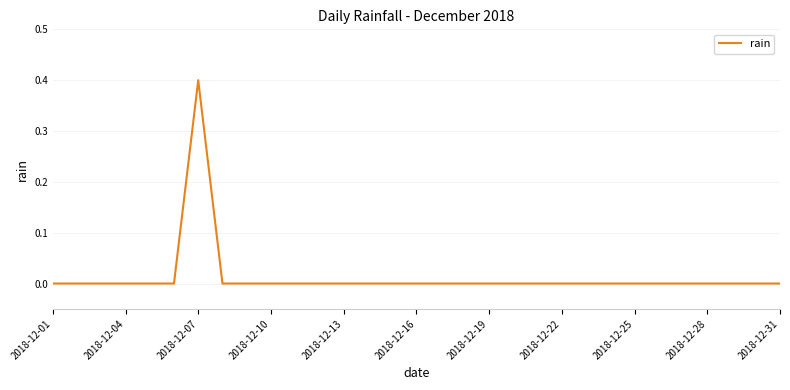

What is the maximum value shown in the chart?

0.4